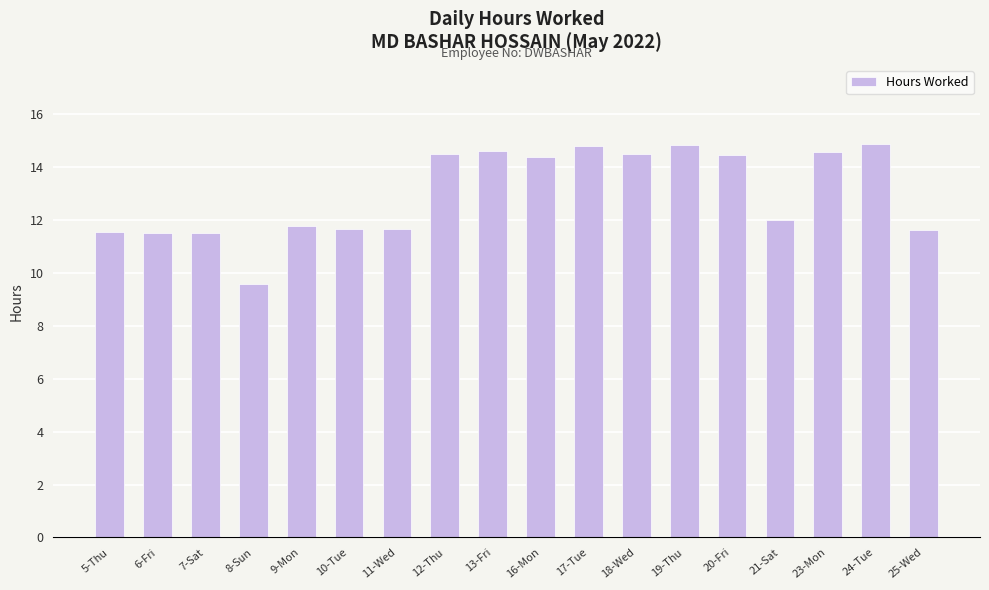

What is the sum of all values?

234.3